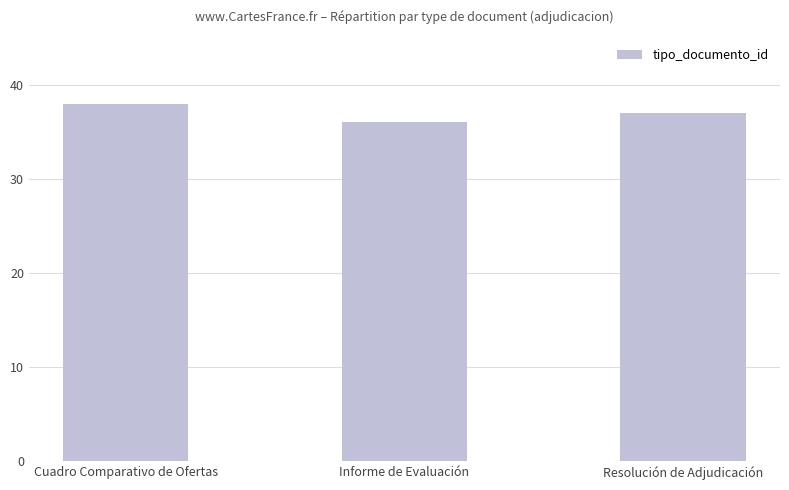

What is the change in value from Informe de Evaluación to Resolución de Adjudicación?

+1